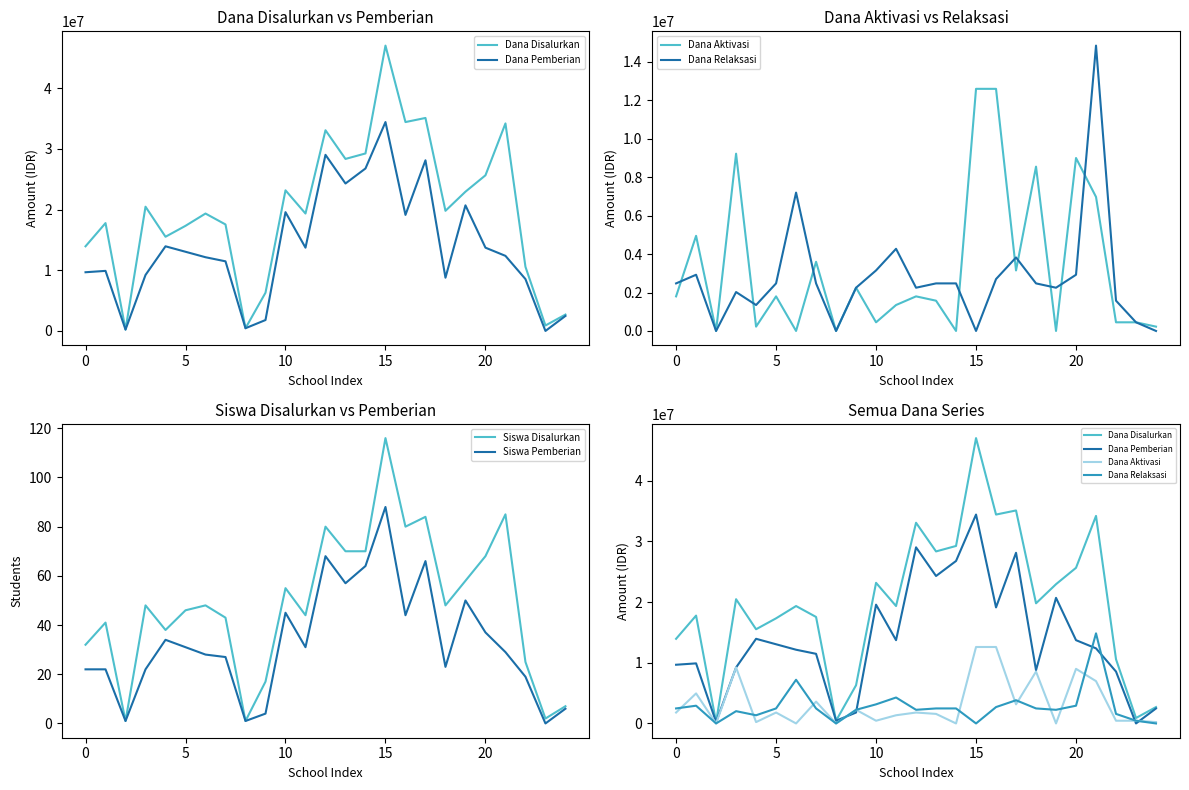

At which category is the sum across all series the highest?

15